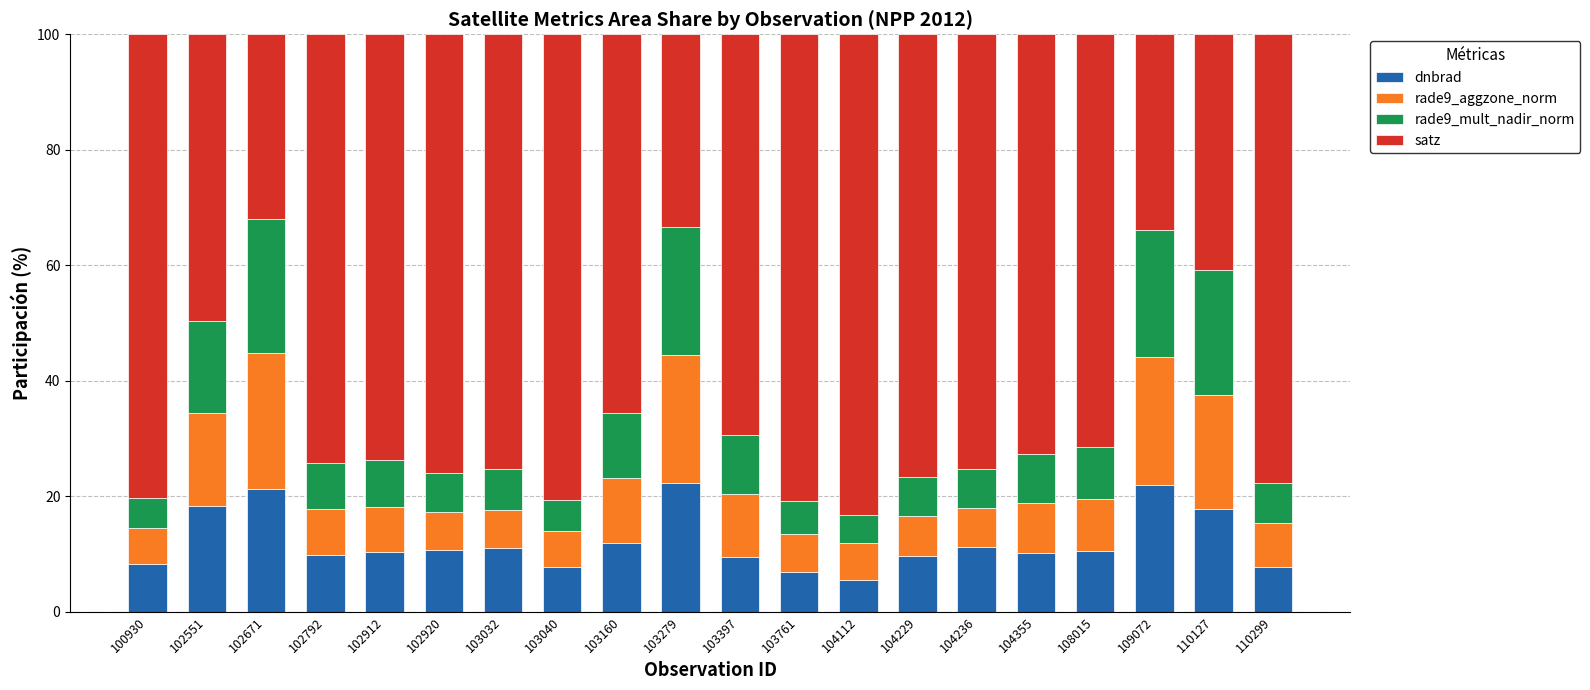

The value of dnbrad at 104355 is 10.2. True or false?

True